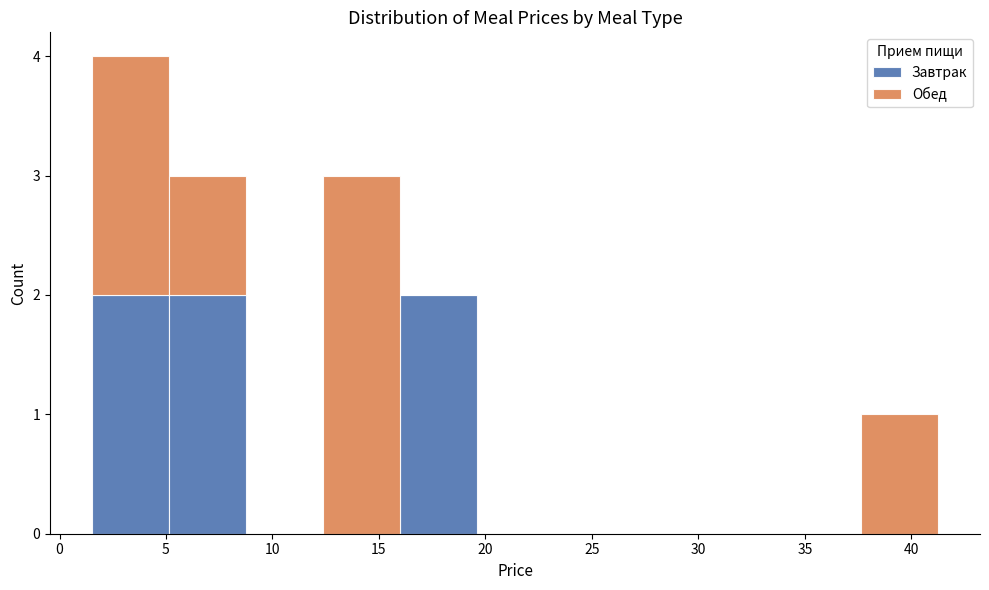

Reading left to right, list every stacked bar in this chart as the range it spans on the x-axis followed by its total height. Neither the bar edges nor the heights are printed on the chart, so give them approximately, as read against the axes.

1.5 to 5.0: 4
5.0 to 9.0: 3
9.0 to 12.5: 0
12.5 to 16.0: 3
16.0 to 19.5: 2
19.5 to 23.0: 0
23.0 to 27.0: 0
27.0 to 30.5: 0
30.5 to 34.0: 0
34.0 to 37.5: 0
37.5 to 41.0: 1